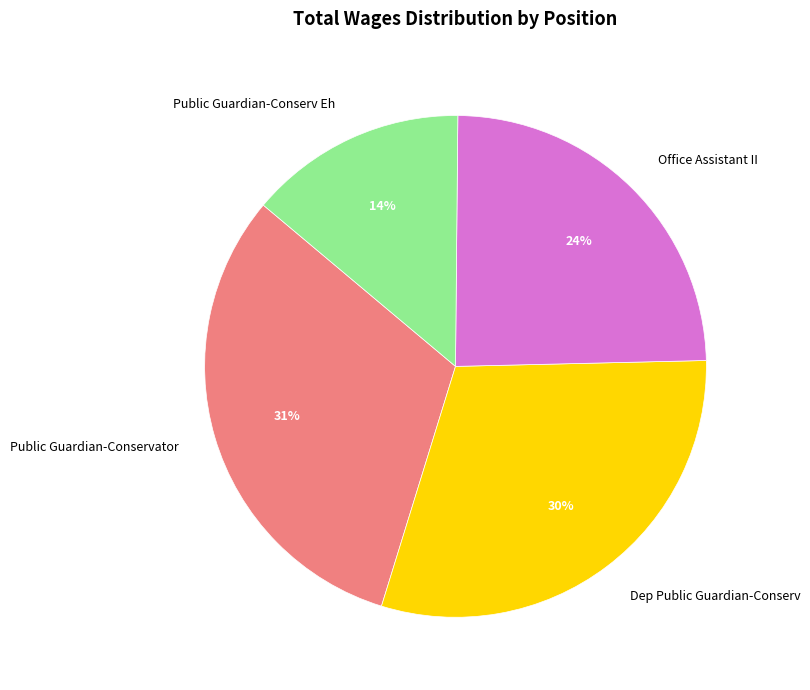

Is there any slice that represents more than half of the pie?

No